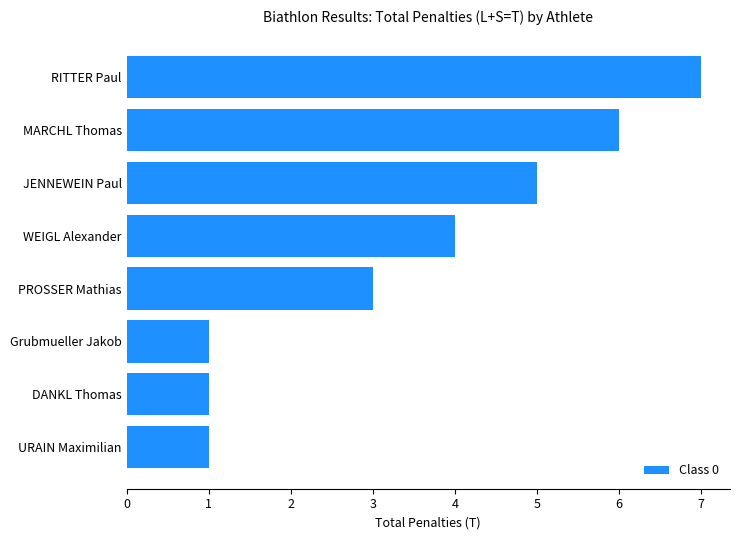

What is the sum of the values at WEIGL Alexander and MARCHL Thomas?

10